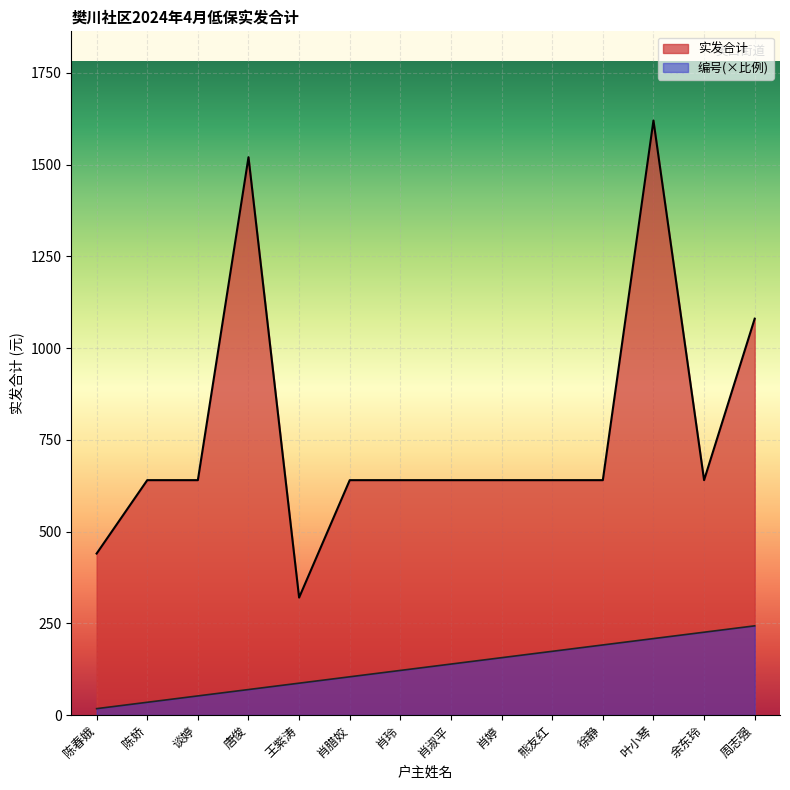

What is the label of the 9th point from the right?

肖腊姣